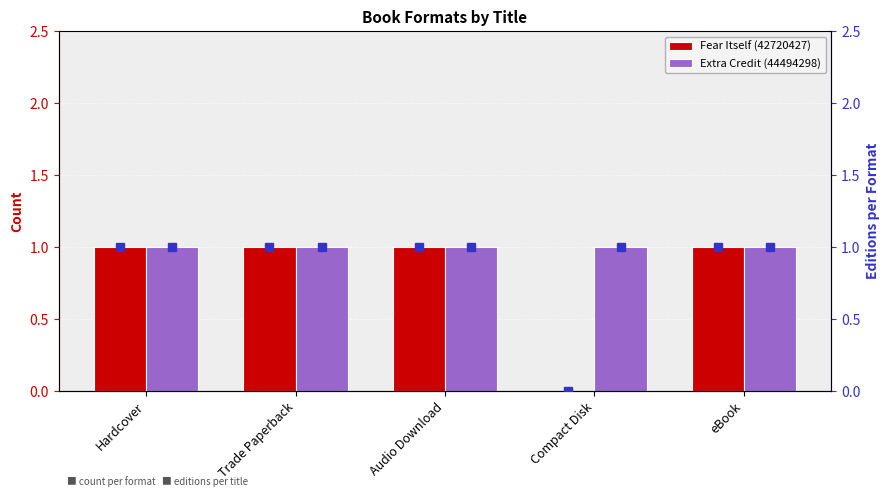

Which category has the lowest value across all series?

Compact Disk